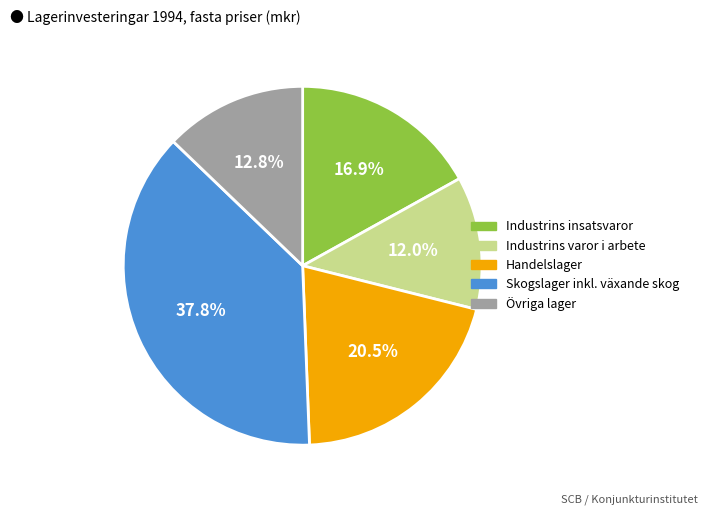

Does any single category account for the majority?

No